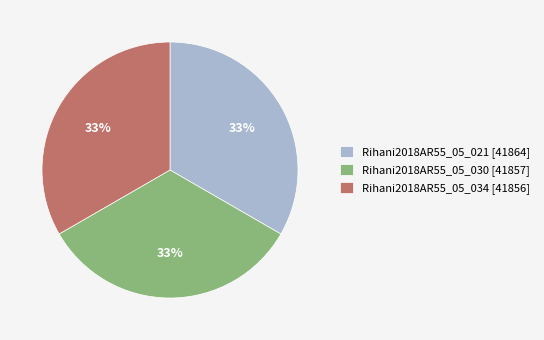

Combined, do Rihani2018AR55_05_021 [41864] and Rihani2018AR55_05_034 [41856] account for over 50%?

Yes